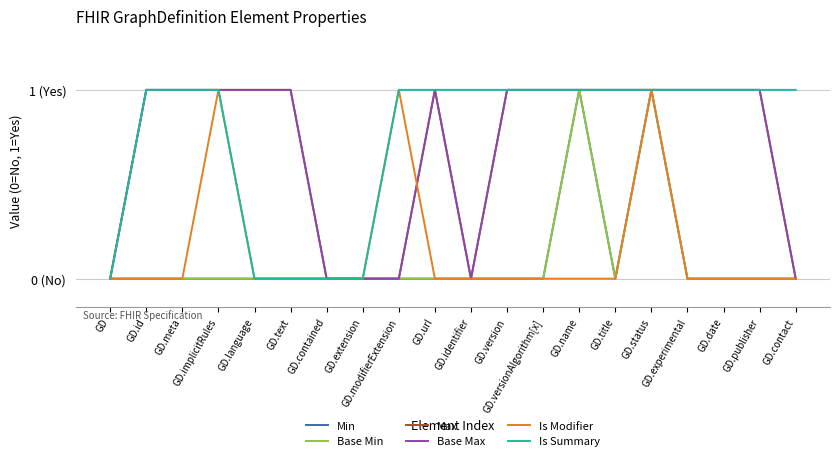

Does the chart display data point markers on the line(s)?

No